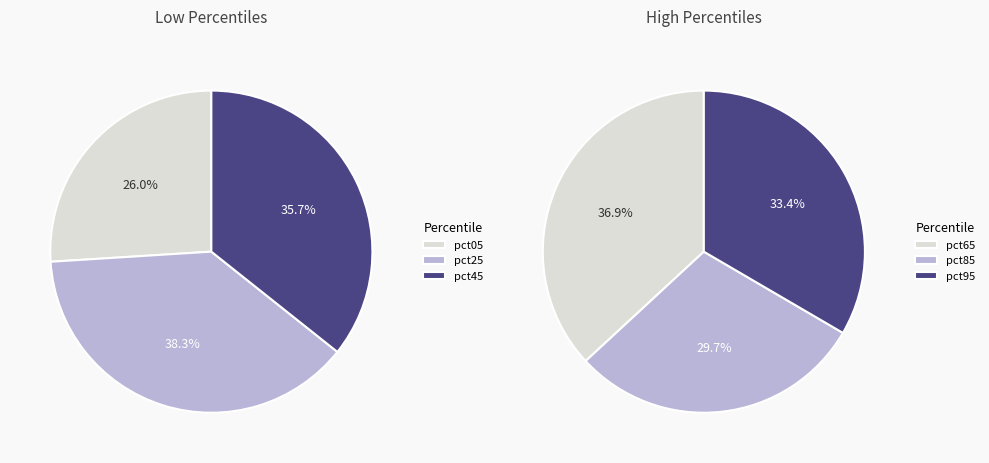

Does any single category account for the majority?

No